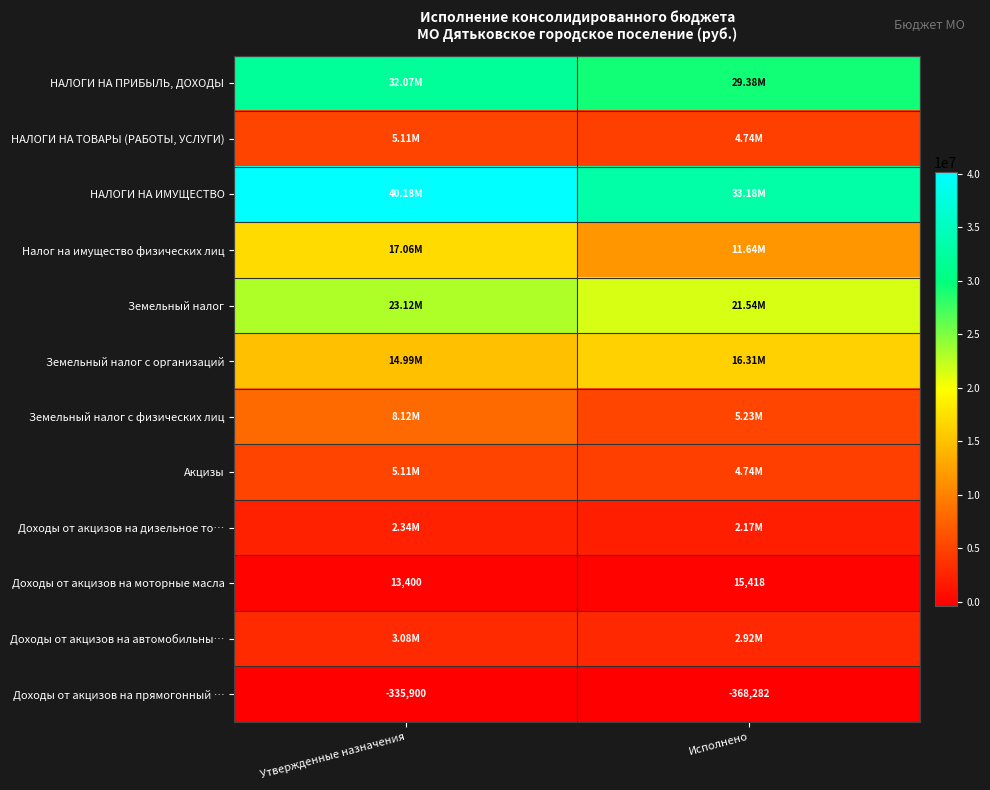

Rank the categories by Доходы от акцизов на моторные масла value from lowest to highest.

Утвержденные назначения, Исполнено